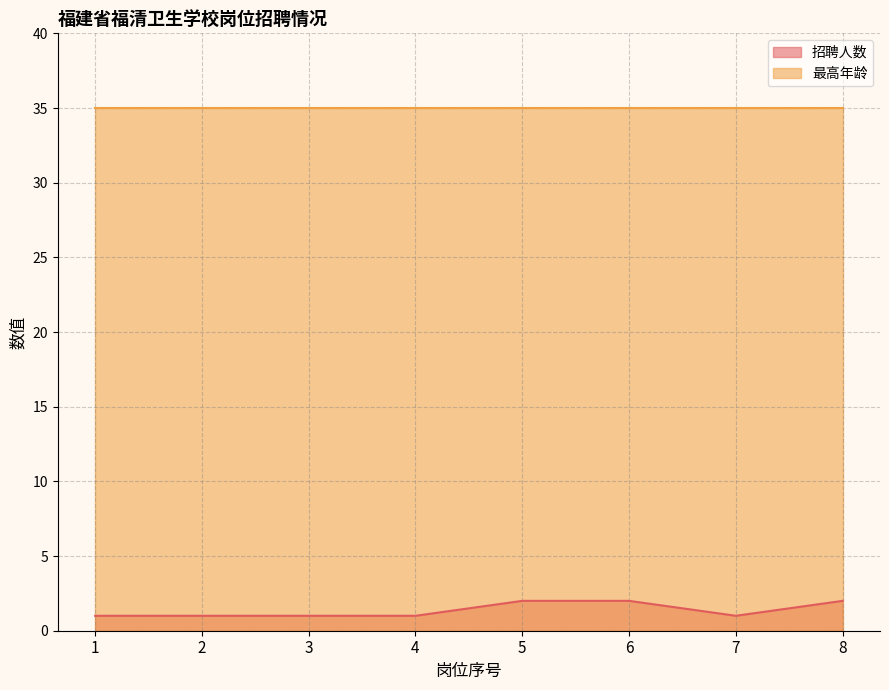

What is the change in value from 2 to 8?

+1